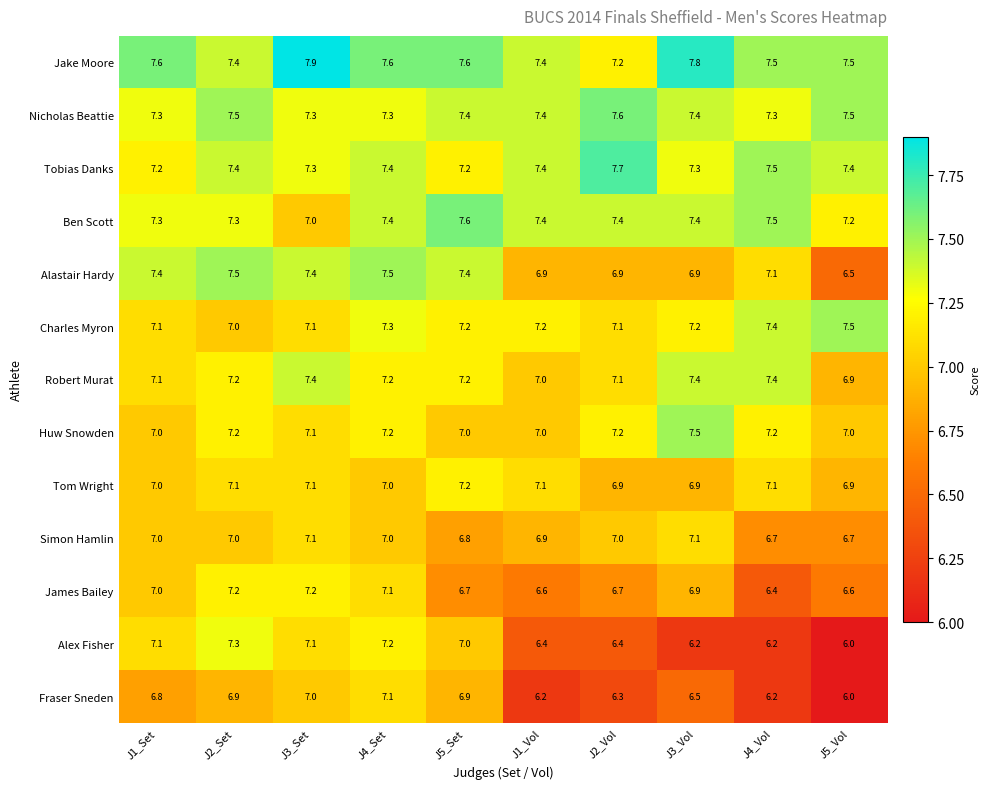

At which category is the sum across all series the highest?

J4_Set